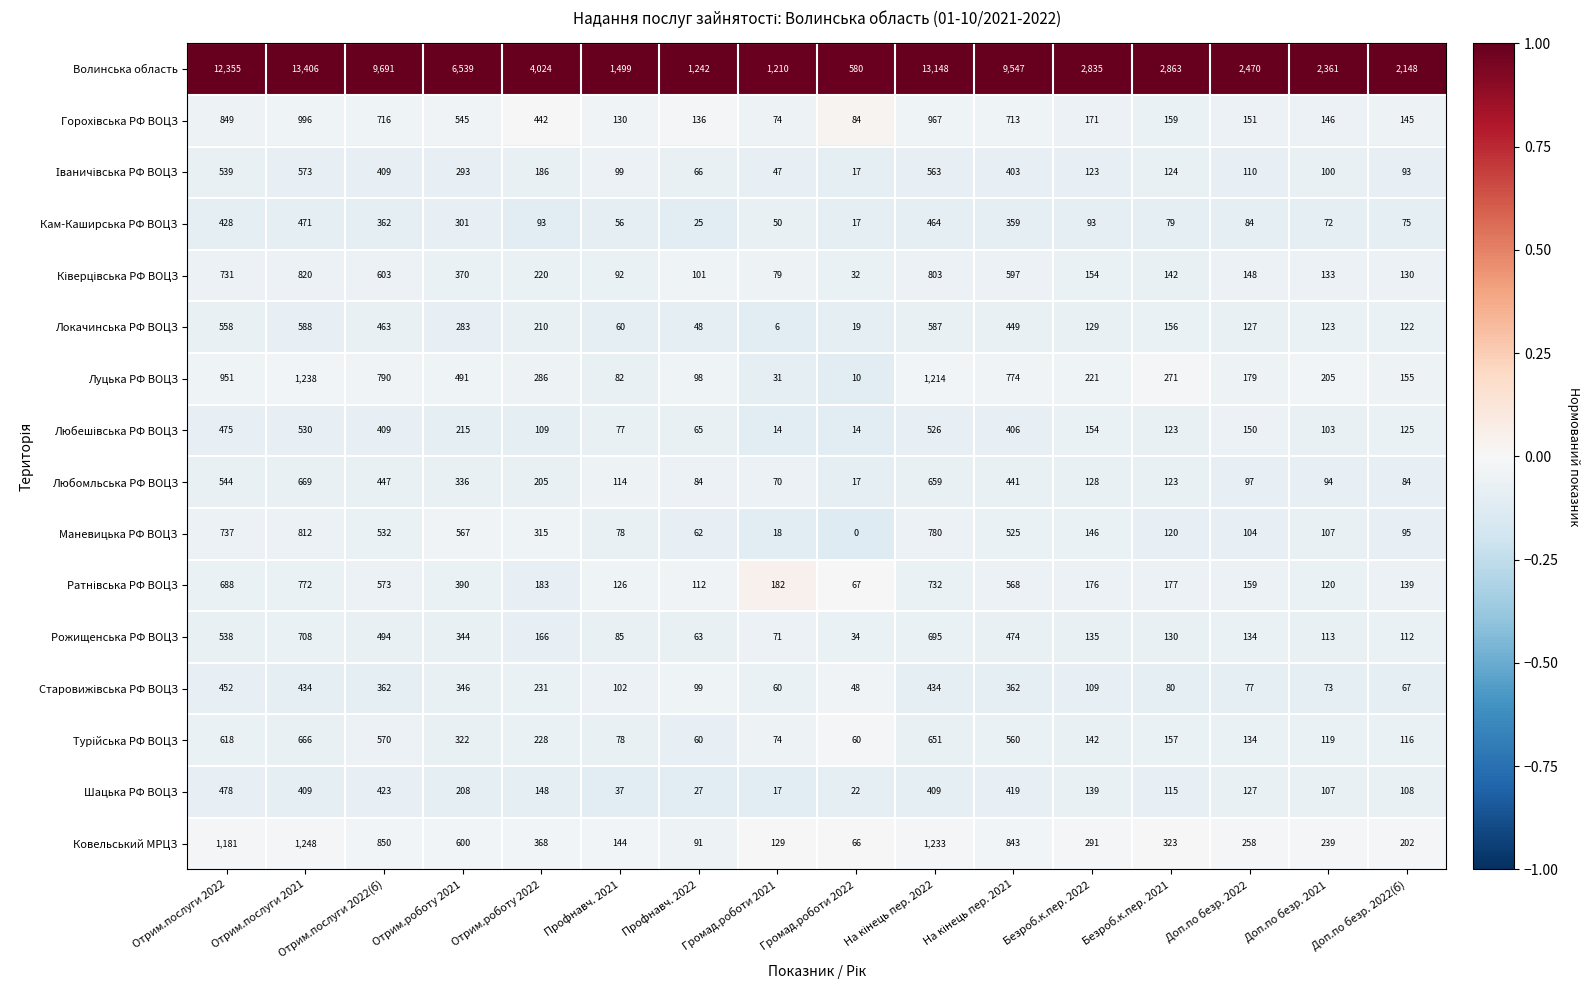

What is the difference between the highest and lowest values at Отрим.послуги 2021?

12997